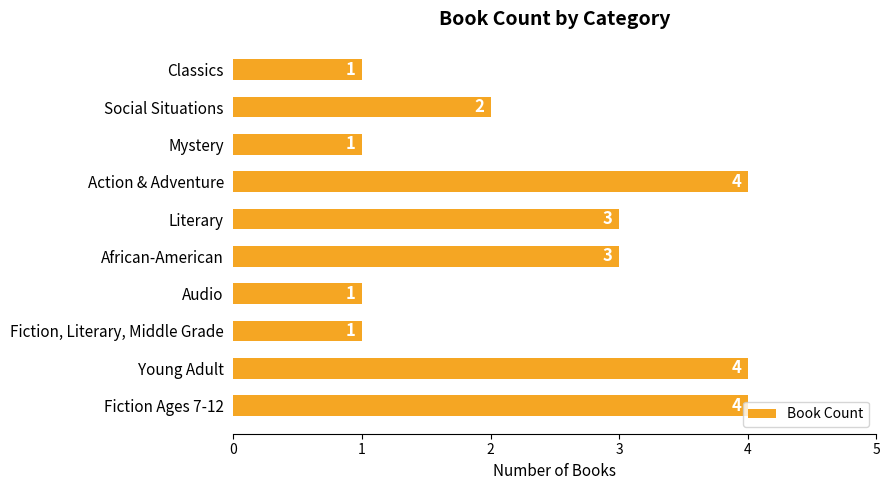

The value at African-American is 2. True or false?

False